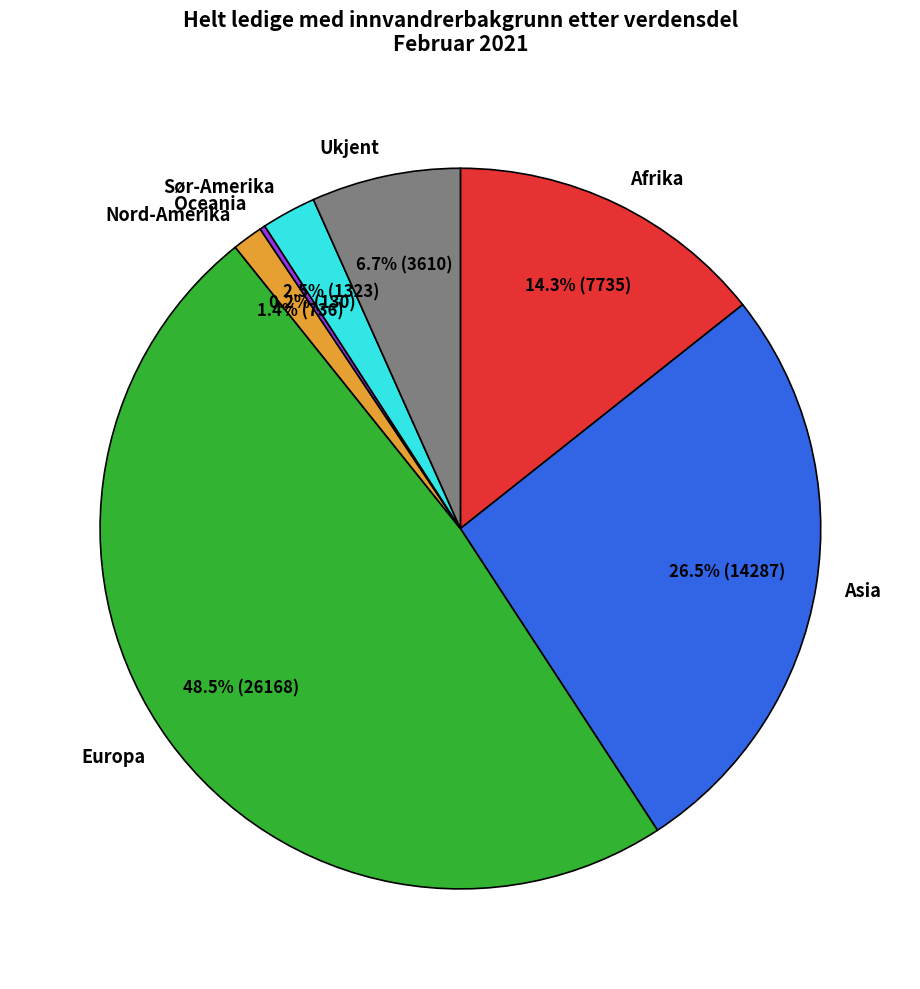

Is there a majority slice in this chart?

No